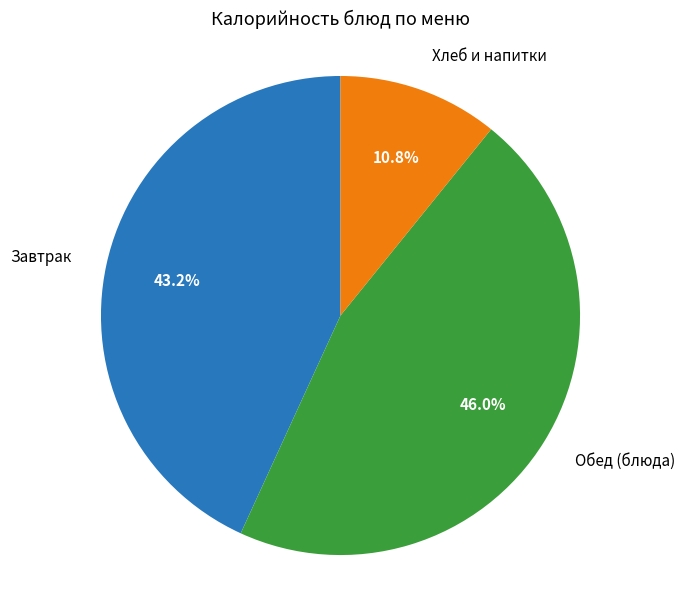

Is there any slice that represents more than half of the pie?

No